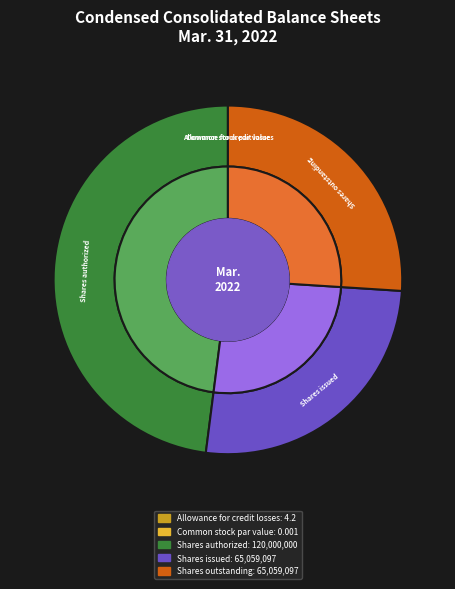

What percentage is NOT represented by Shares outstanding?

74.0%